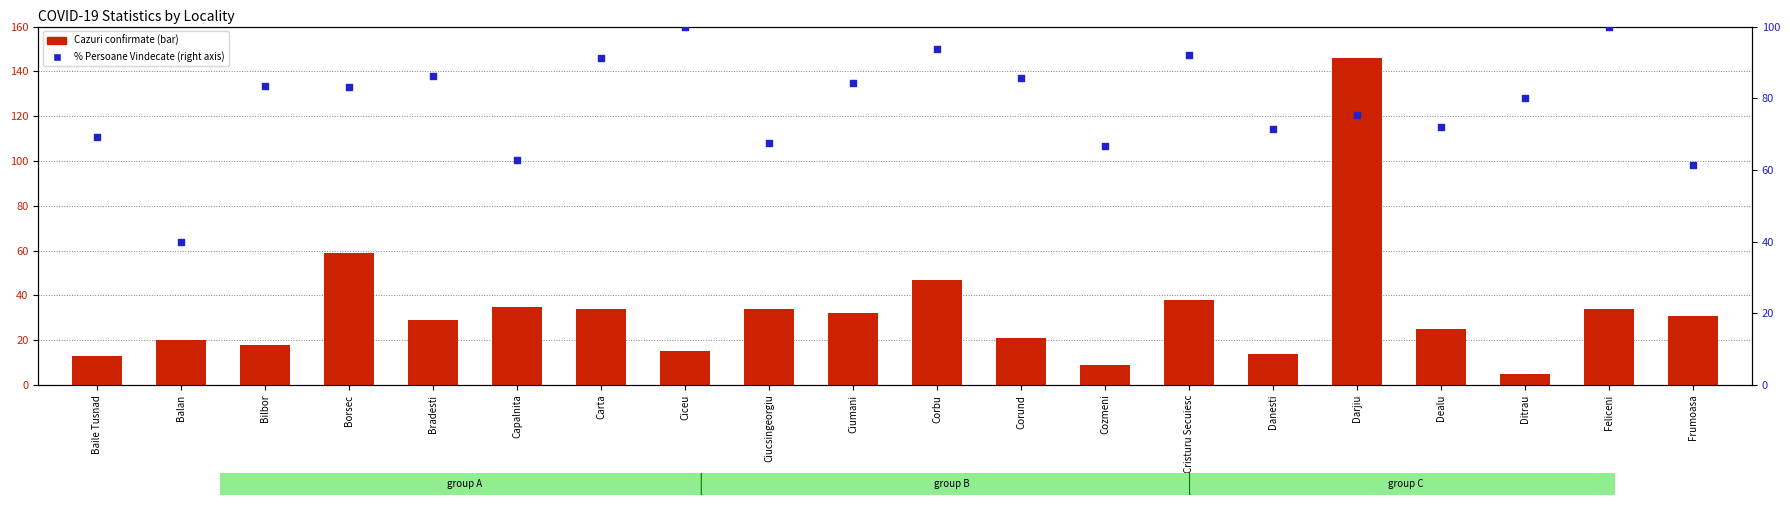

At which category is the sum across all series the highest?

Darjiu